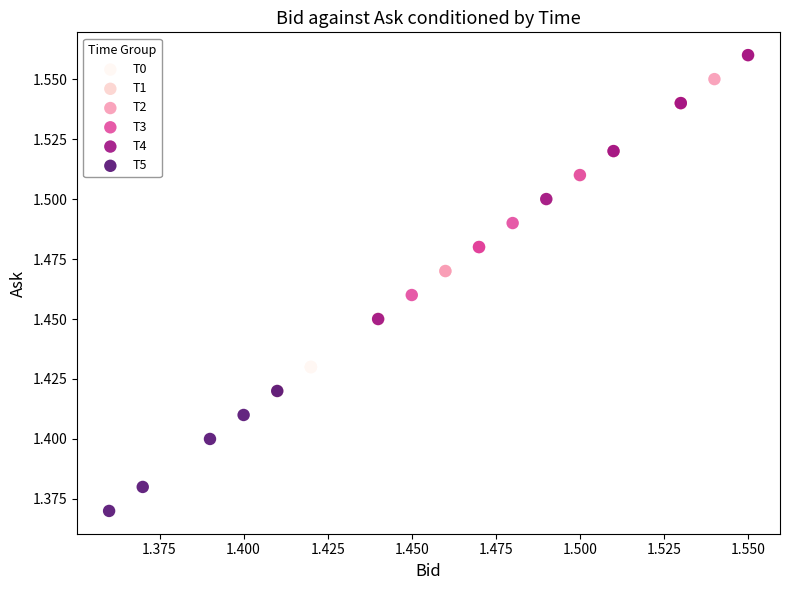

What are all the series names shown in the legend?

T0, T1, T2, T3, T4, T5